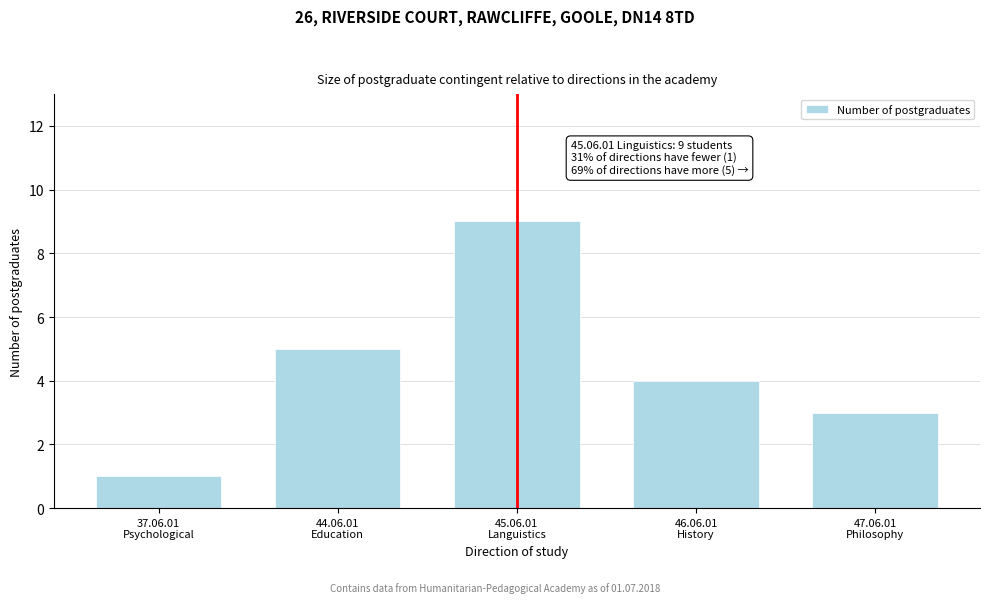

Reading left to right, what are all the values shown in this chart?

1	5	9	4	3